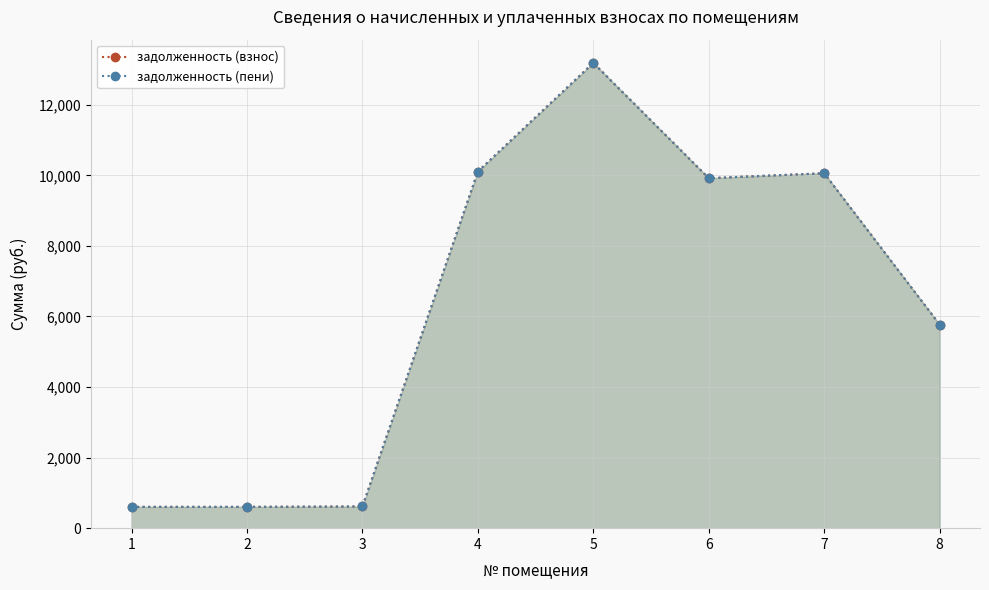

Does the chart display data point markers on the line(s)?

Yes